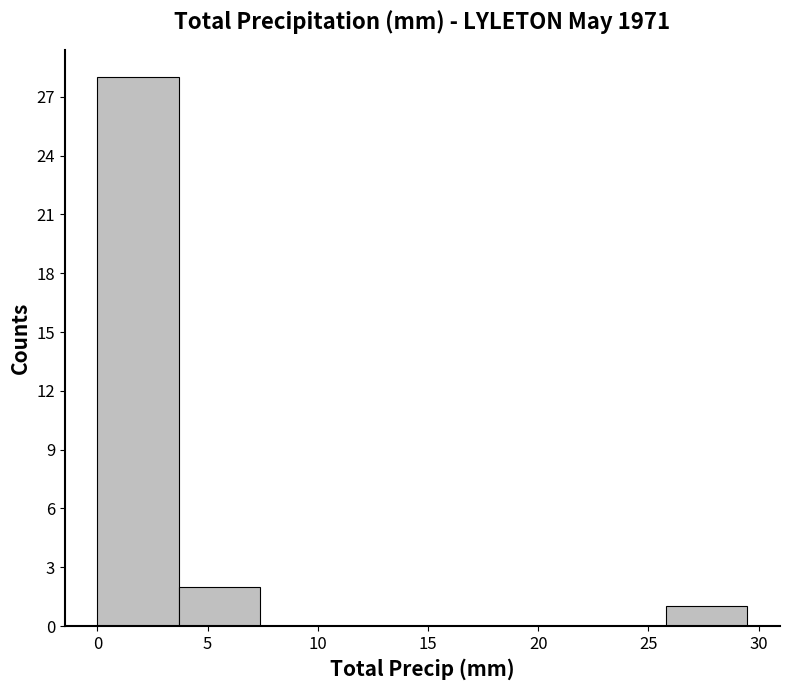

Which range on the x-axis has the tallest bar?

0.0 to 3.5